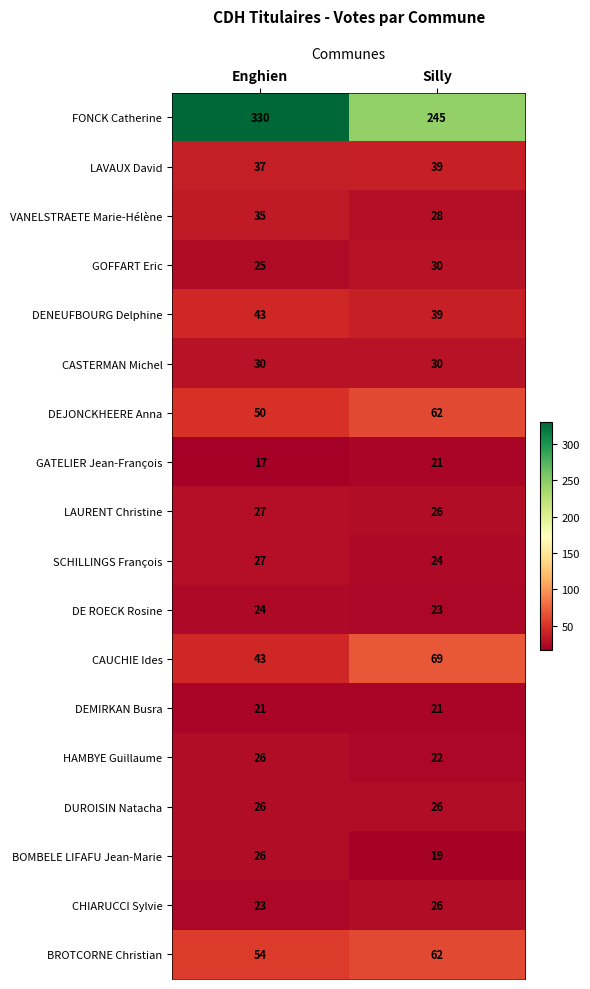

At how many categories does at least one series exceed 174?

2